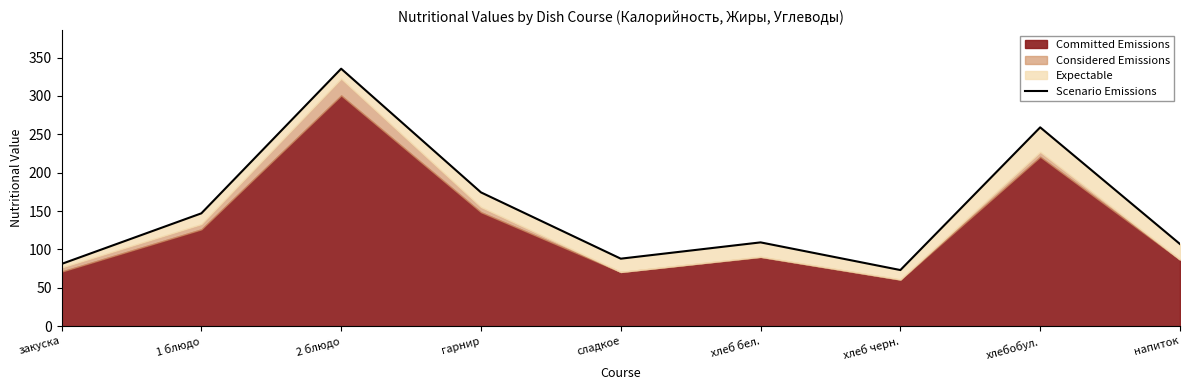

Which label corresponds to the smallest value in the chart?

хлеб черн.